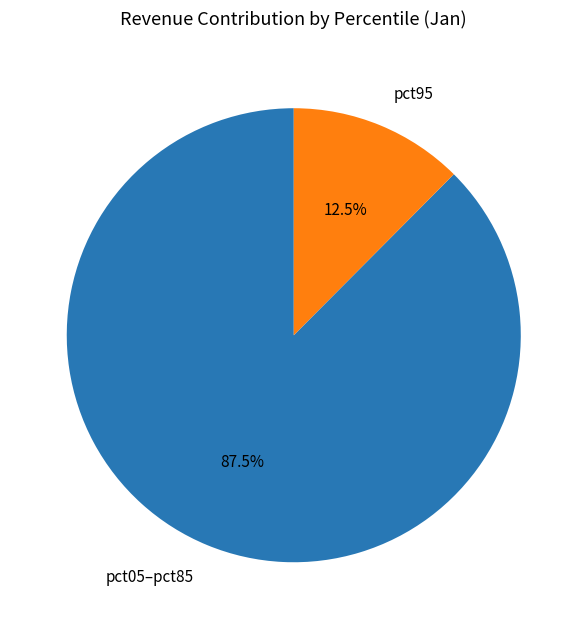

Which slice is the largest?

pct05–pct85